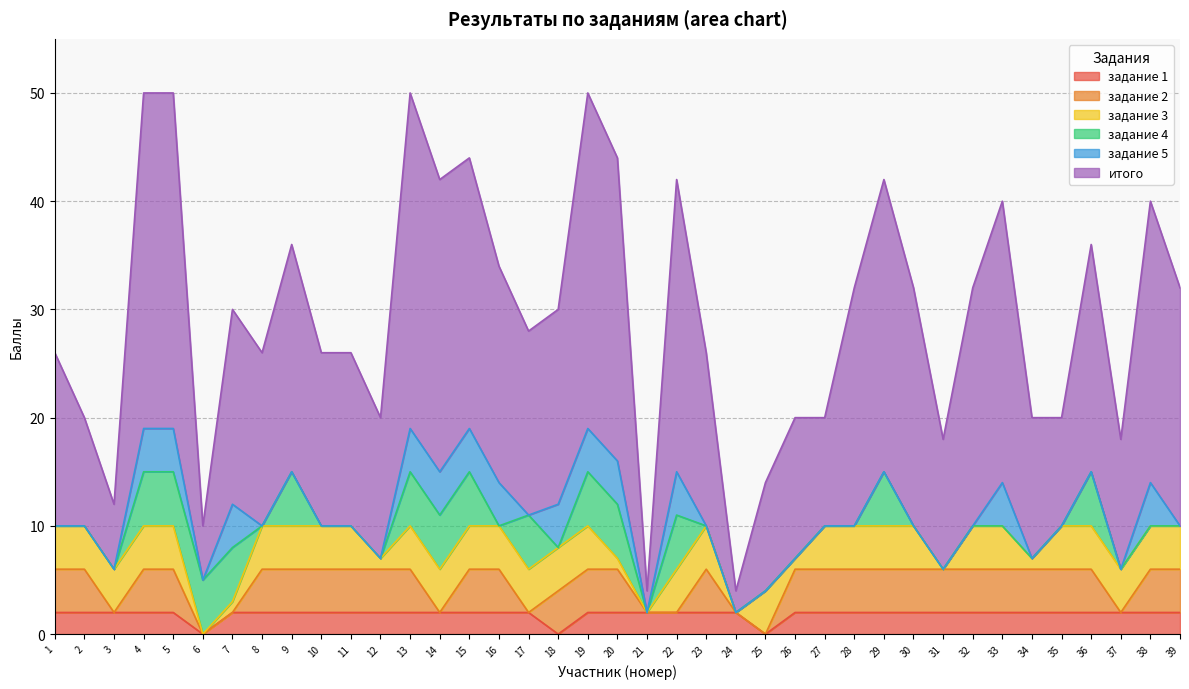

True or false: задание 2 and итого intersect in this chart.

False